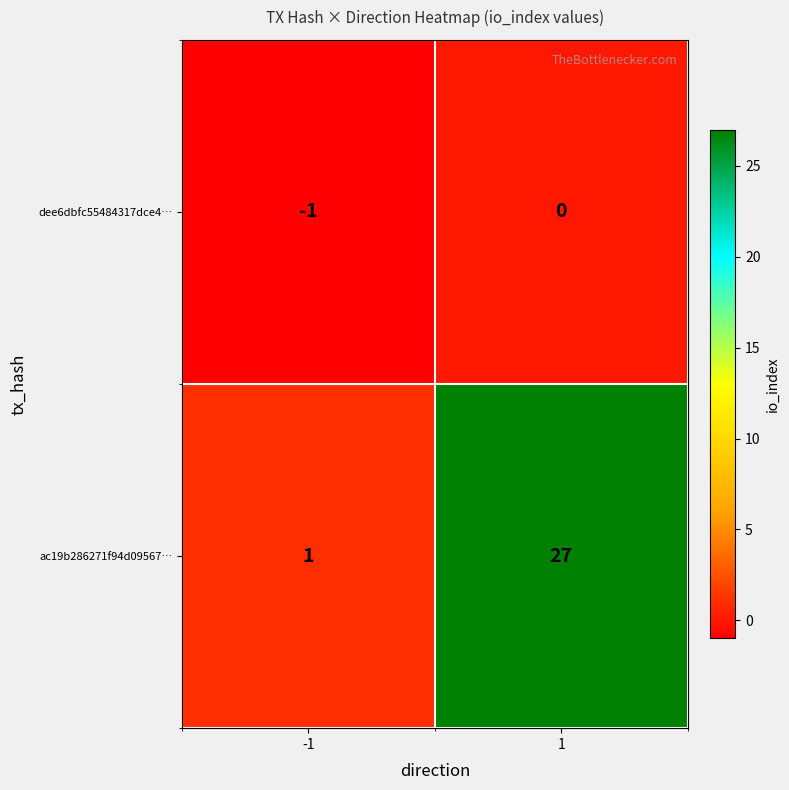

What is the maximum value shown in the chart?

27